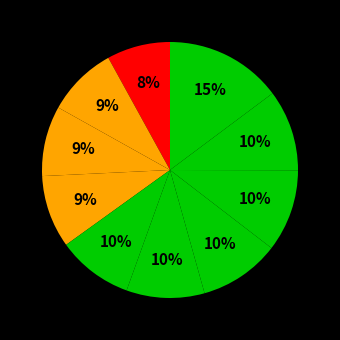

How many segments does this pie chart have?

10